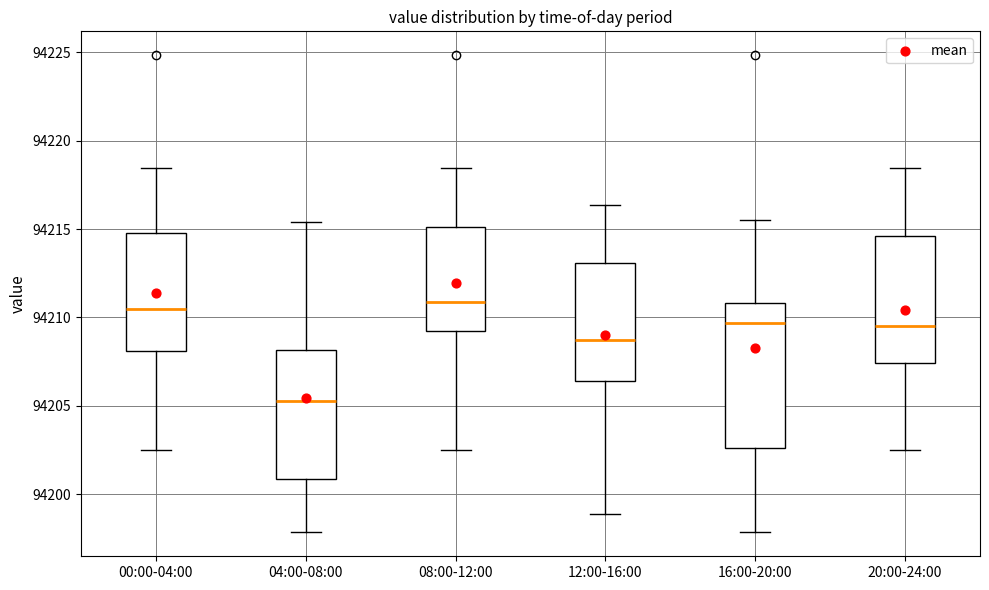

Reading left to right, transcribe this box plot: for each box, give where its median line is, the range the box spans, and where its two whiskers end, as read against the y-axis. The values are not printed on the chart, so give them approximately, as read against the axis.

00:00-04:00: median 94210.5, box 94208.0 to 94215.0, whiskers 94202.5 to 94218.5
04:00-08:00: median 94205.5, box 94201.0 to 94208.0, whiskers 94198.0 to 94215.5
08:00-12:00: median 94211.0, box 94209.0 to 94215.0, whiskers 94202.5 to 94218.5
12:00-16:00: median 94208.5, box 94206.5 to 94213.0, whiskers 94199.0 to 94216.5
16:00-20:00: median 94209.5, box 94202.5 to 94211.0, whiskers 94198.0 to 94215.5
20:00-24:00: median 94209.5, box 94207.5 to 94214.5, whiskers 94202.5 to 94218.5